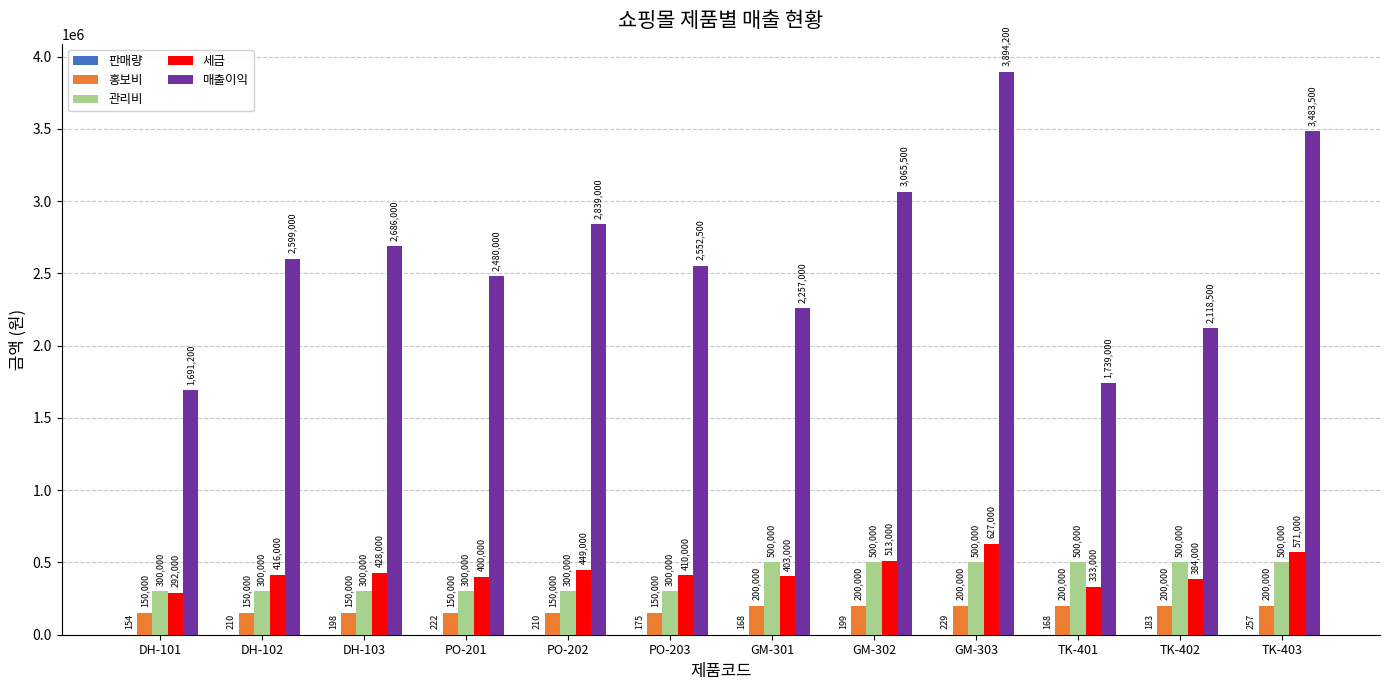

The value of 세금 at GM-301 is 526843. True or false?

False